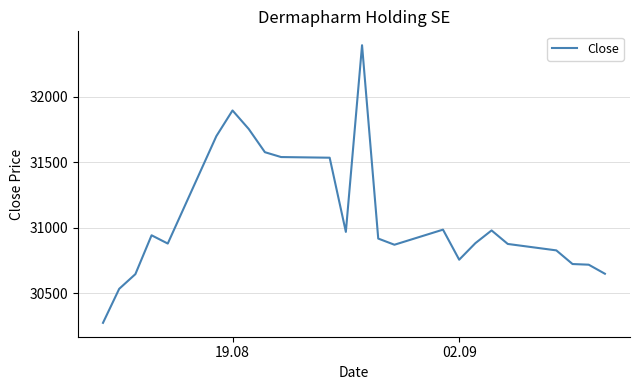

How many lines are shown in the chart?

1